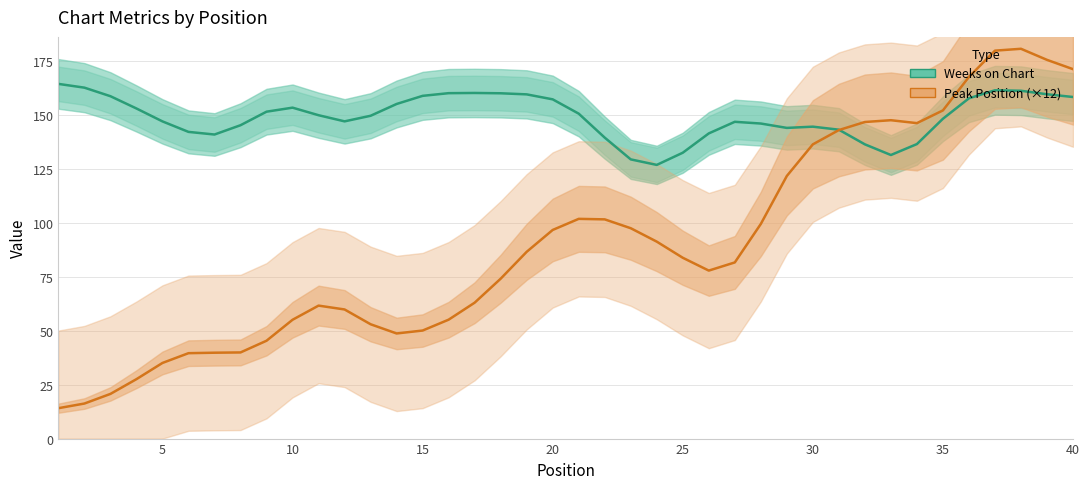

How many interior local valleys does the Weeks on Chart series have?

5